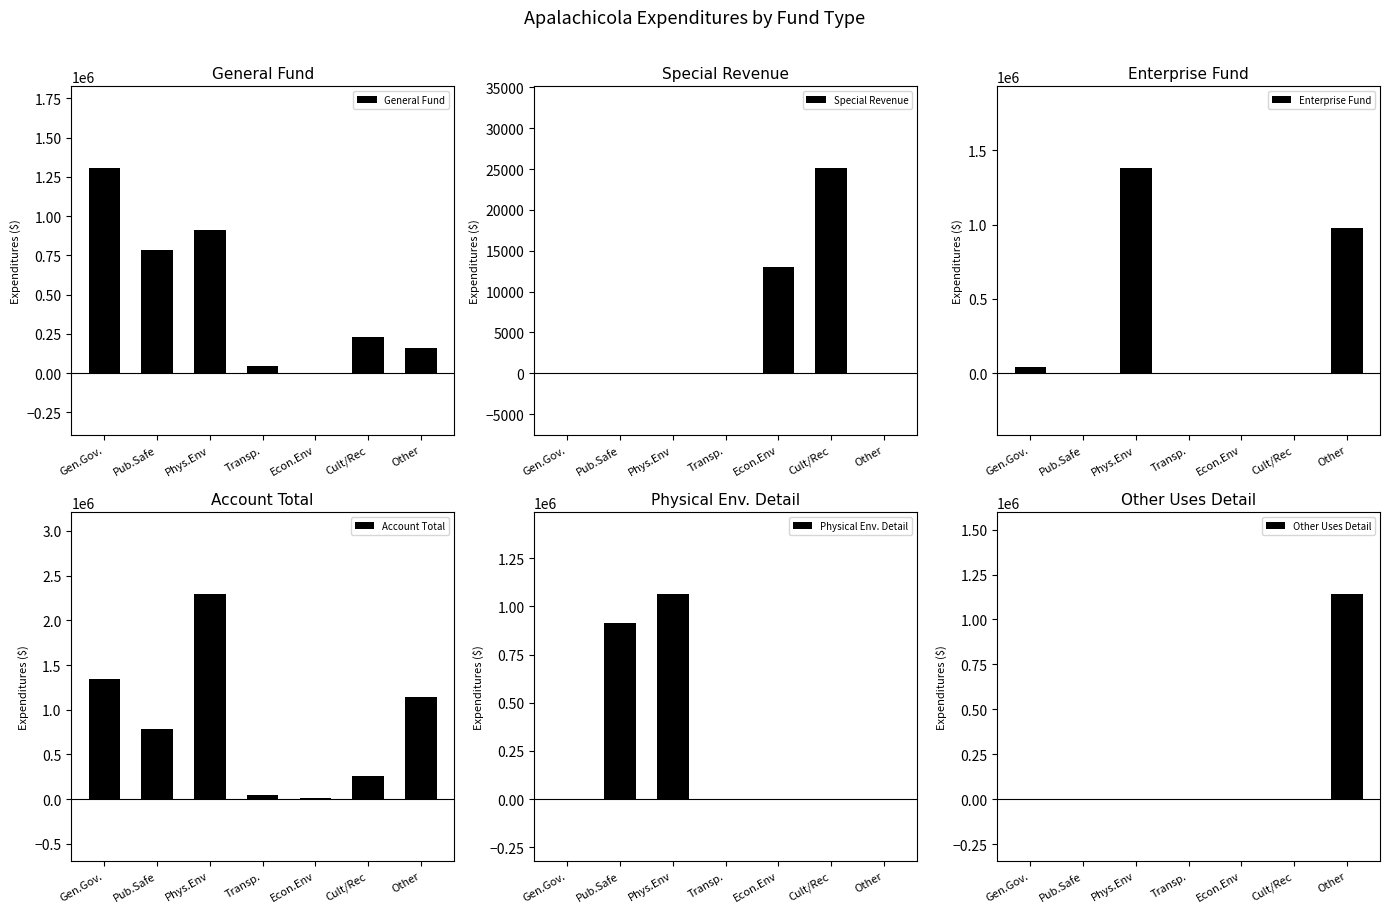

What is the difference between the highest and lowest values at Pub.Safe?

912375